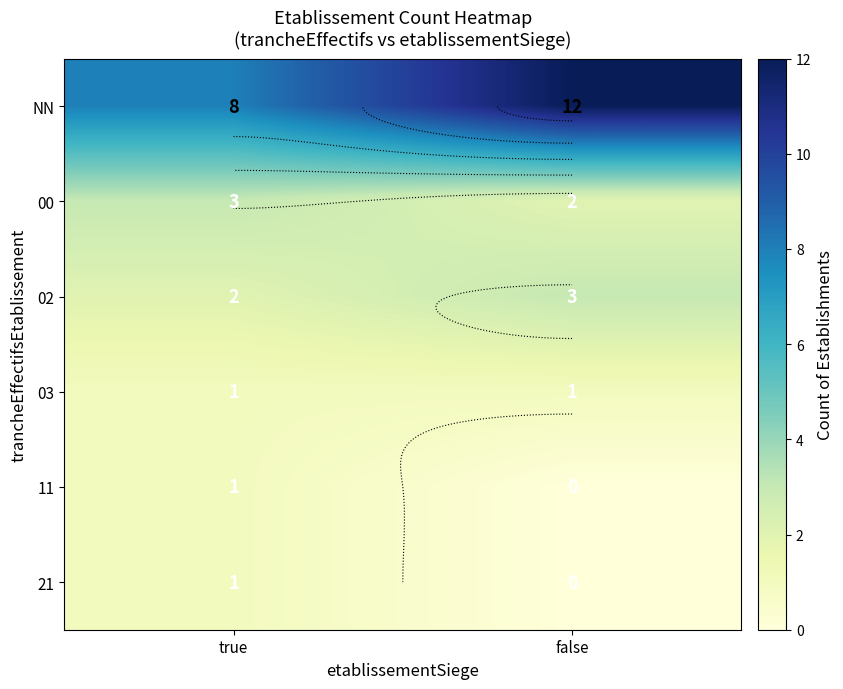

How many values in the 11 series are below 1?

1